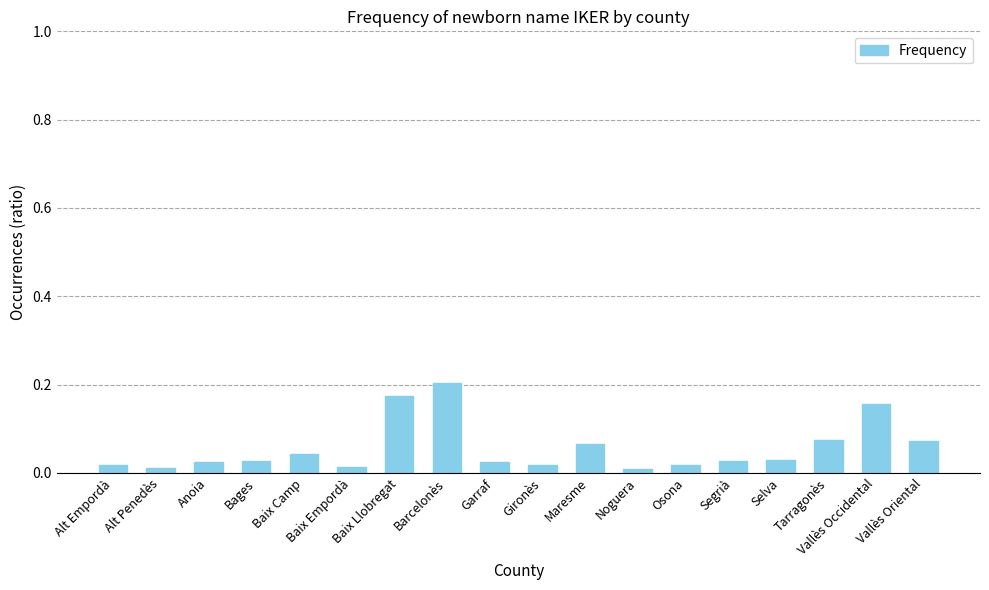

What is the change in value from Barcelonès to Tarragonès?

-0.1